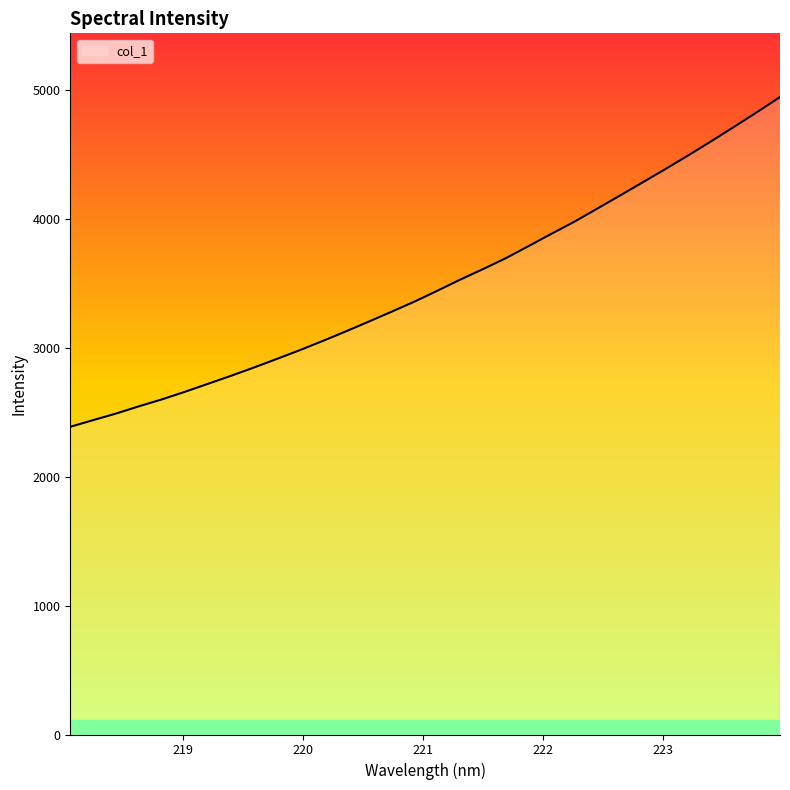

What is the greatest value displayed?

4942.2